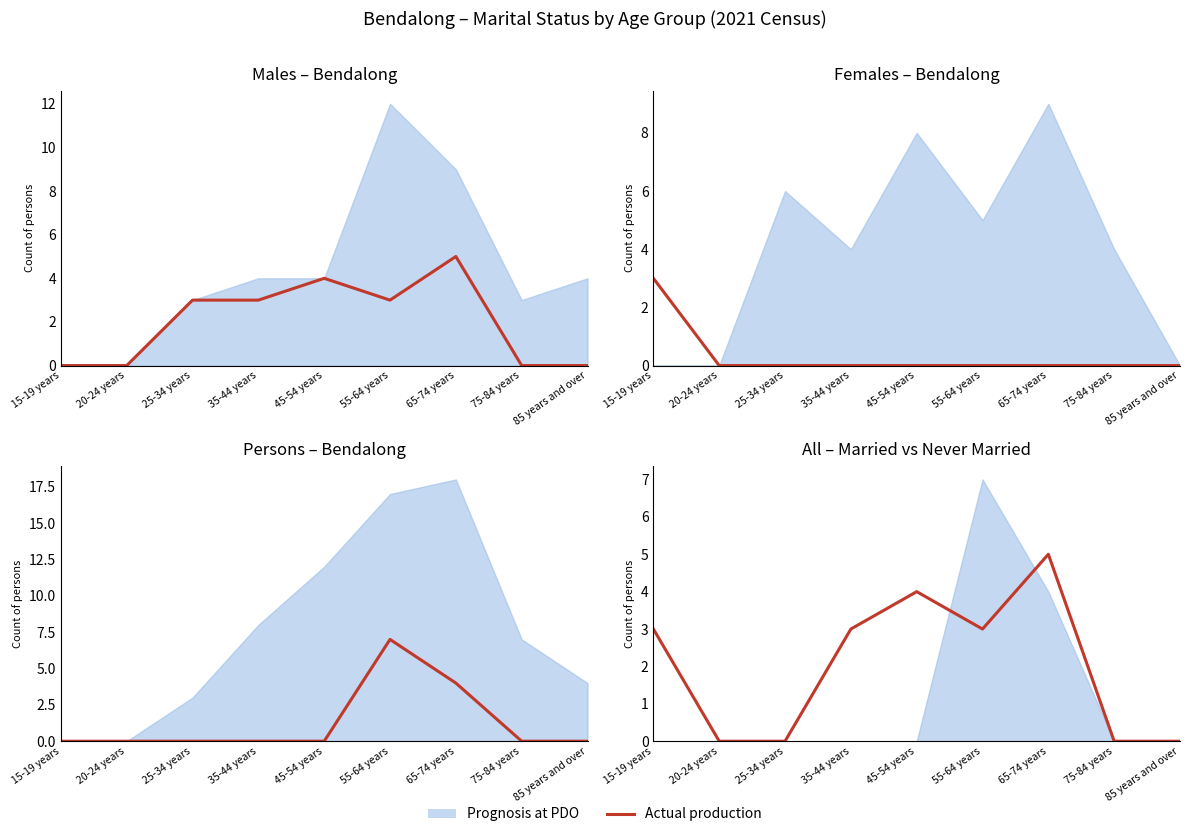

How many lines are shown in the chart?

1